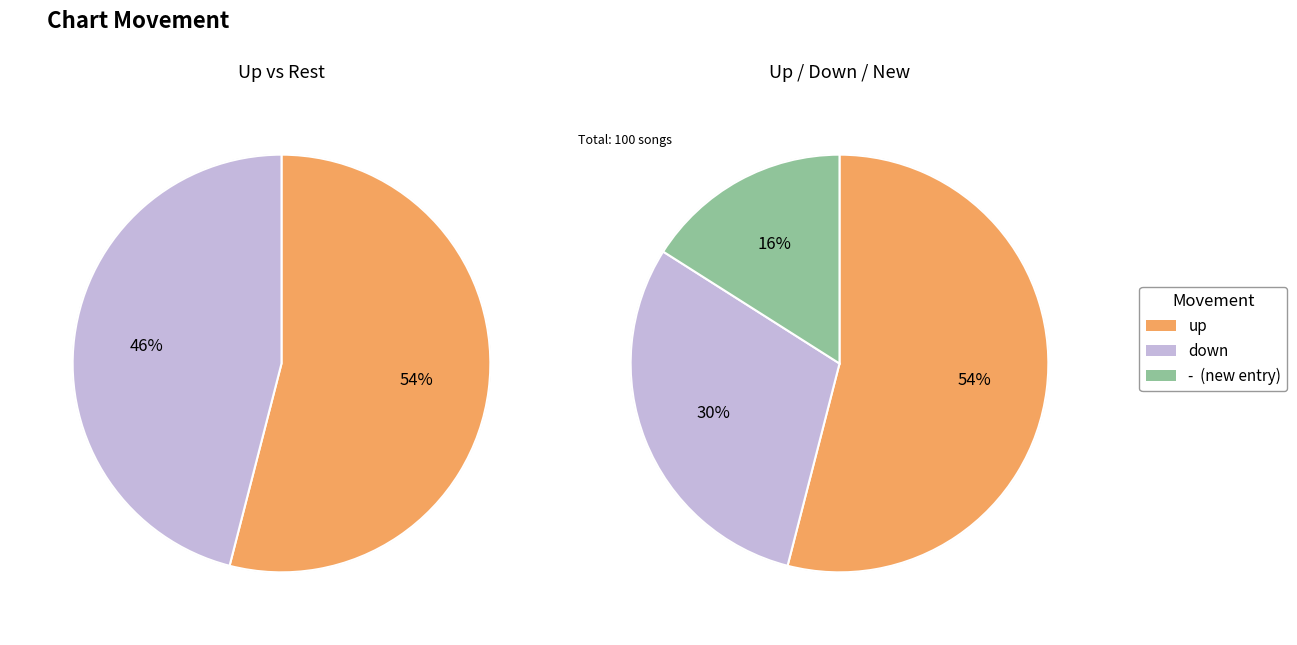

How many slices are in this pie chart?

3